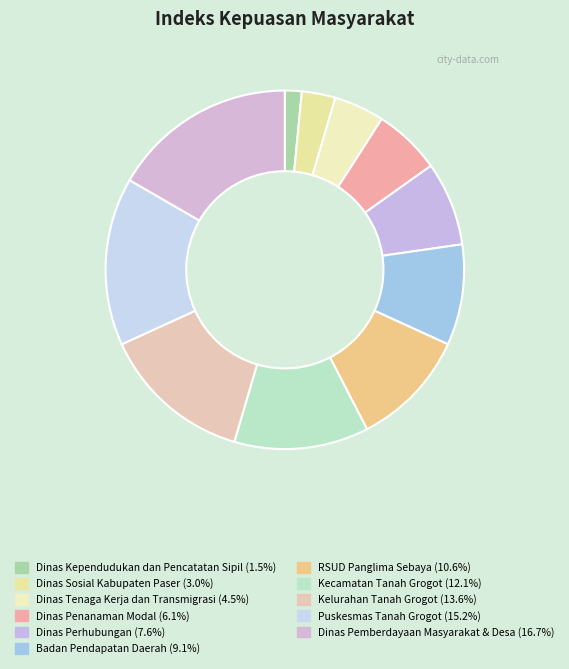

What percentage is the Dinas Sosial Kabupaten Paser slice, to the nearest percent?

3%